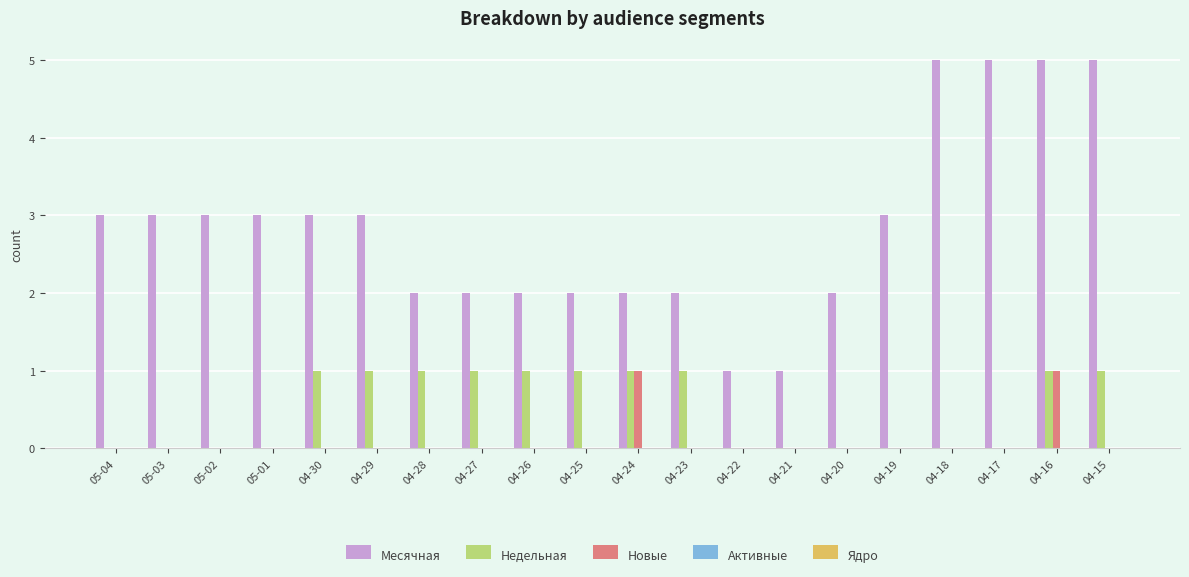

What is the total value across all series at 04-19?

3